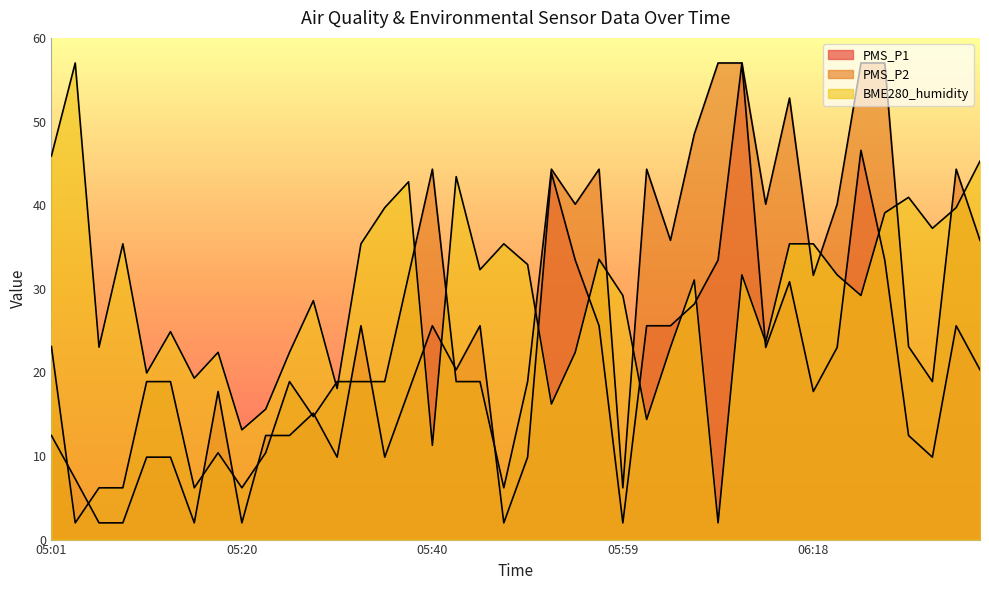

Rank the series by their maximum value, from highest to lowest.

PMS_P1, PMS_P2, BME280_humidity